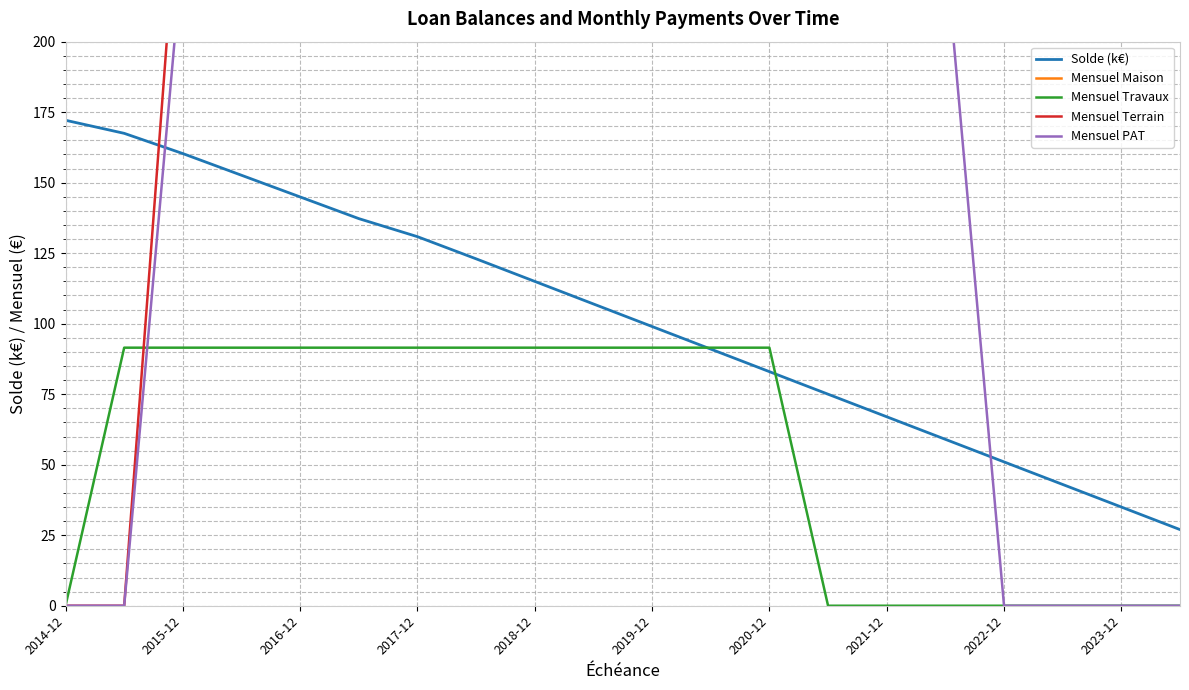

The Solde (k€) series shows 188.1 at 2023-12. True or false?

False